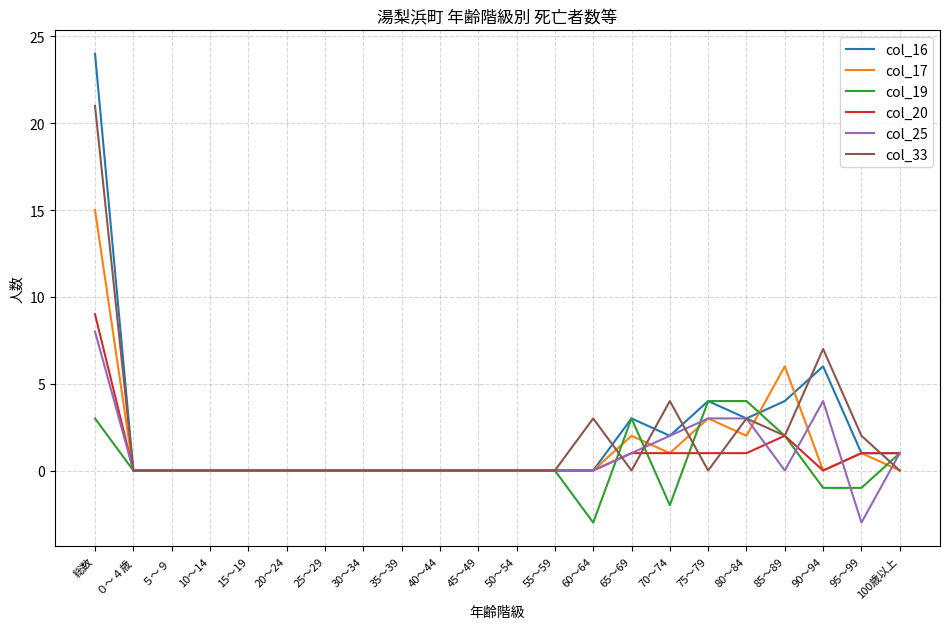

Which series ends up on top after the final intersection of col_33 and col_16?

col_16